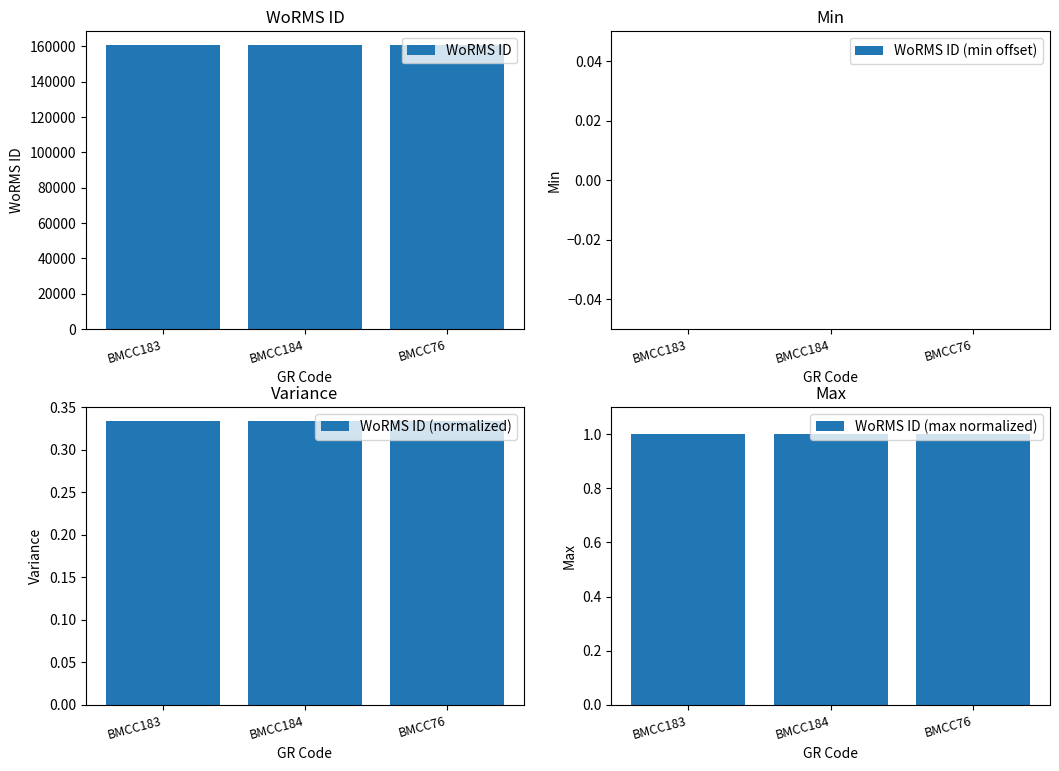

Is it true that WoRMS ID (normalized) equals 0.2 at BMCC76?

False